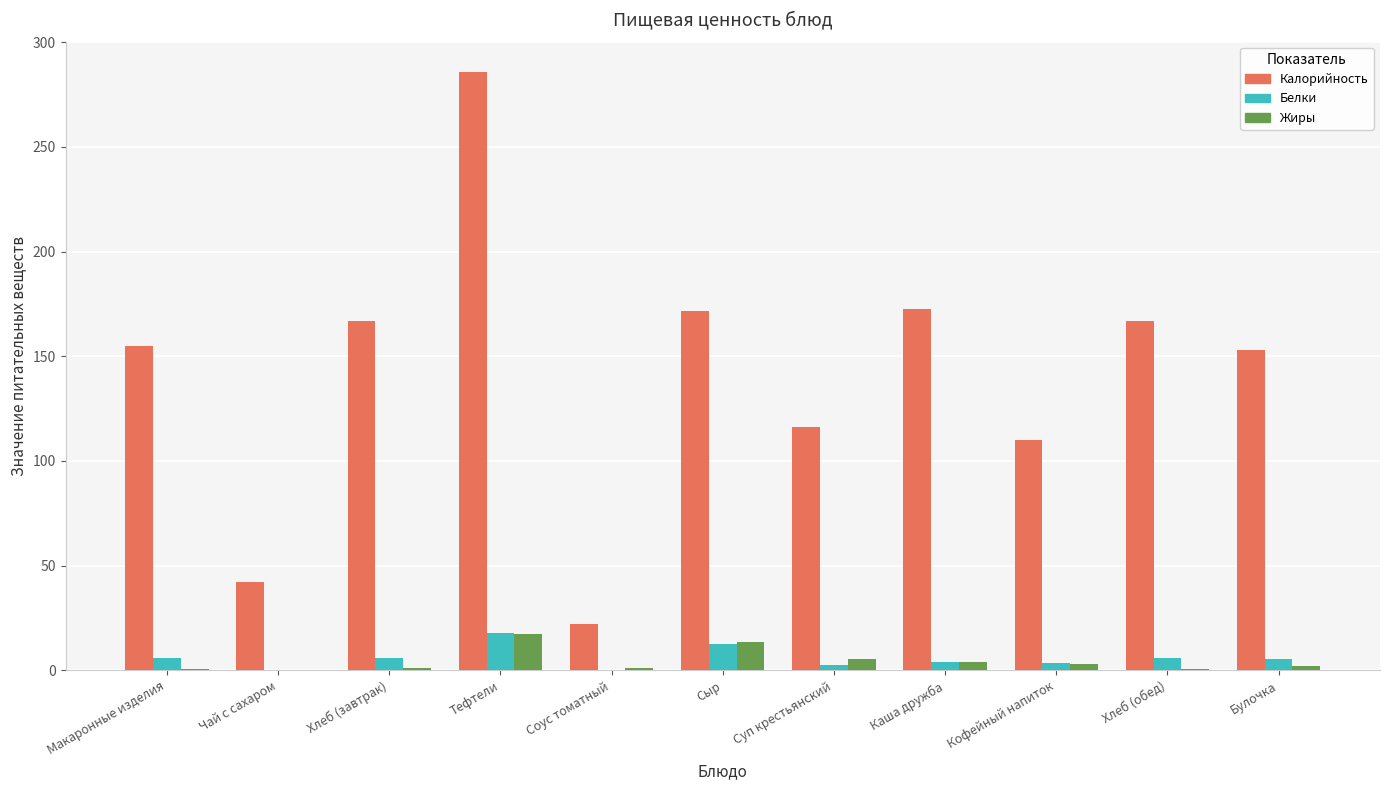

How many categories are shown in the chart?

11